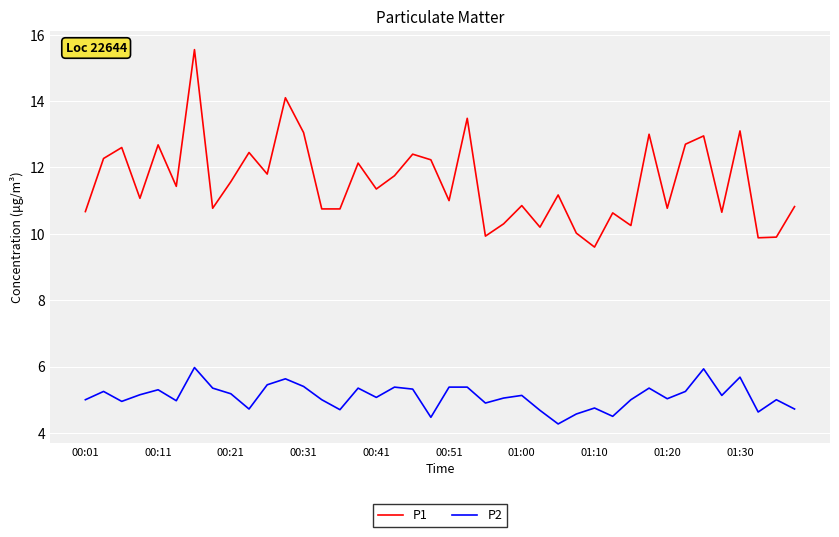

True or false: P1 and P2 cross at least once.

False